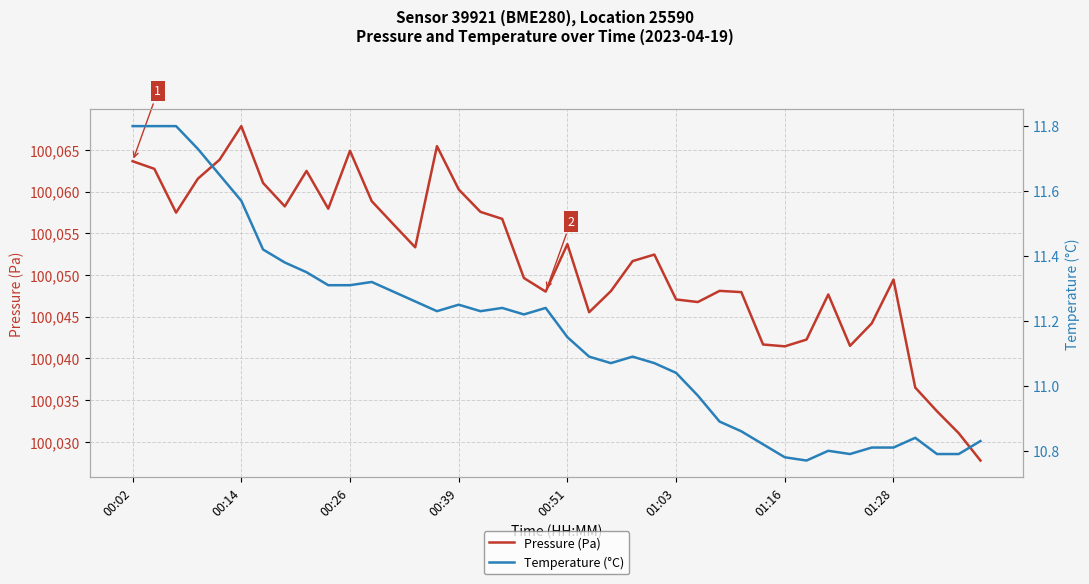

True or false: Pressure (Pa) has more than 1 interior local peaks.

True